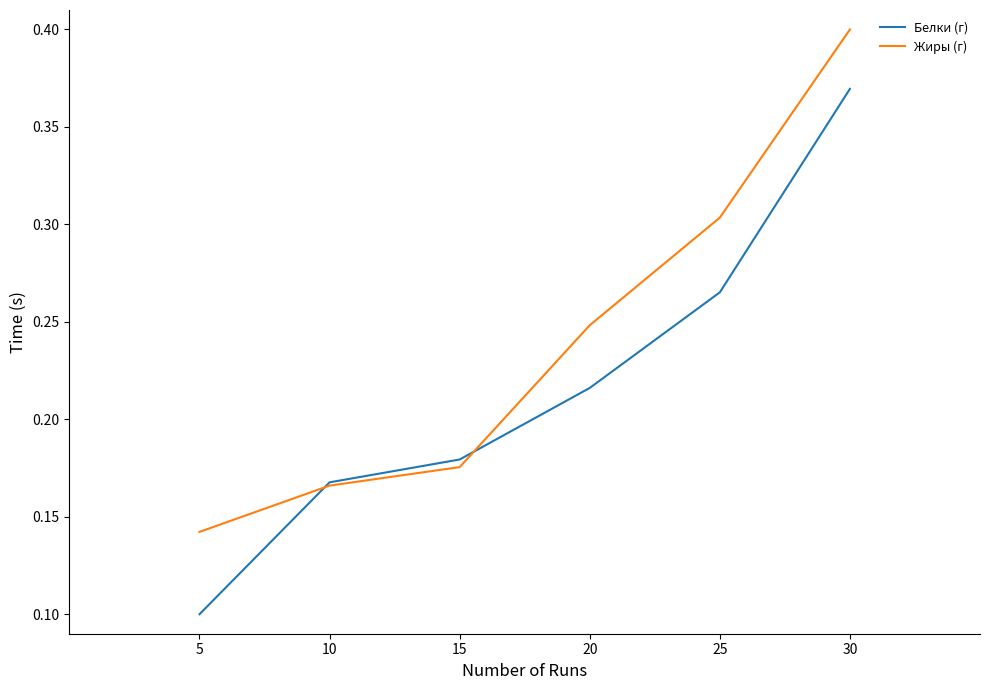

At how many categories does at least one series exceed 0?

6